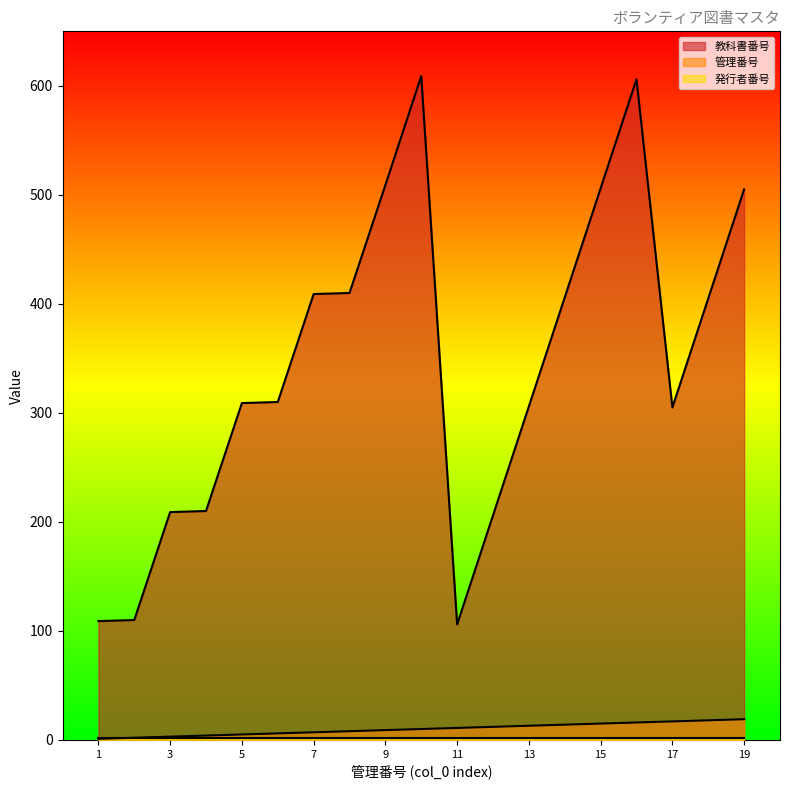

Is the value of 管理番号 at 5 greater than the value of 教科書番号 at 4?

No